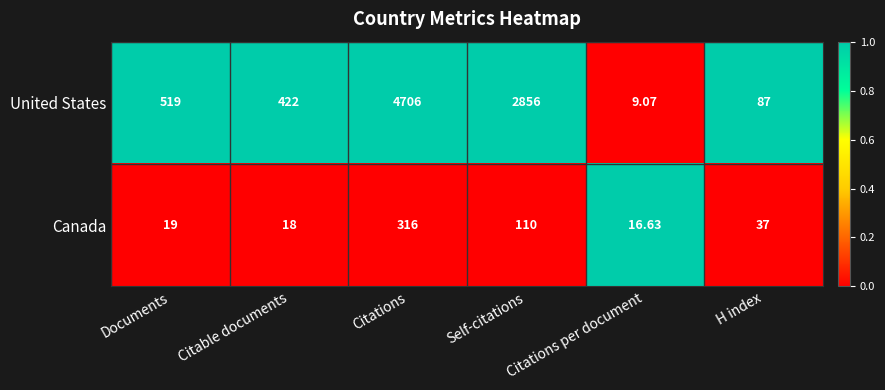

At which label is Canada closest to 166?

Self-citations